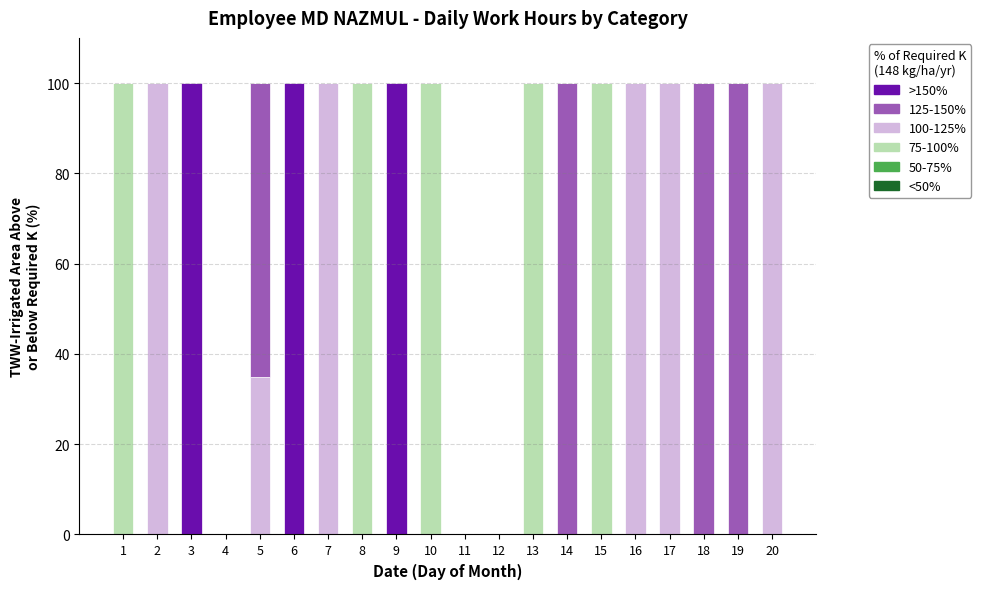

What is the total value across all series at 15?

100.0